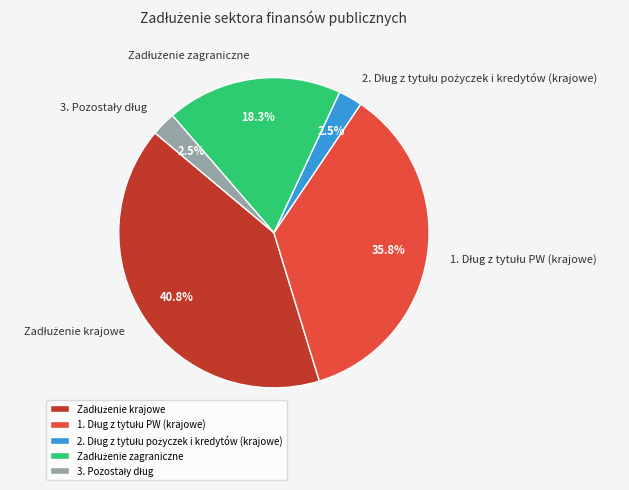

Is there a majority slice in this chart?

No